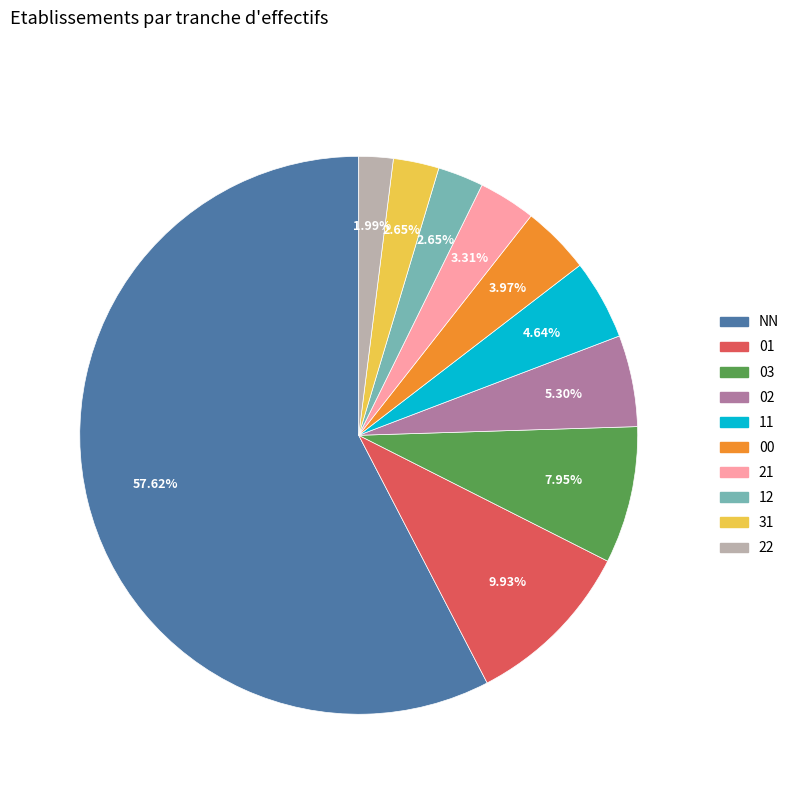

Which category has the biggest portion of the pie?

NN